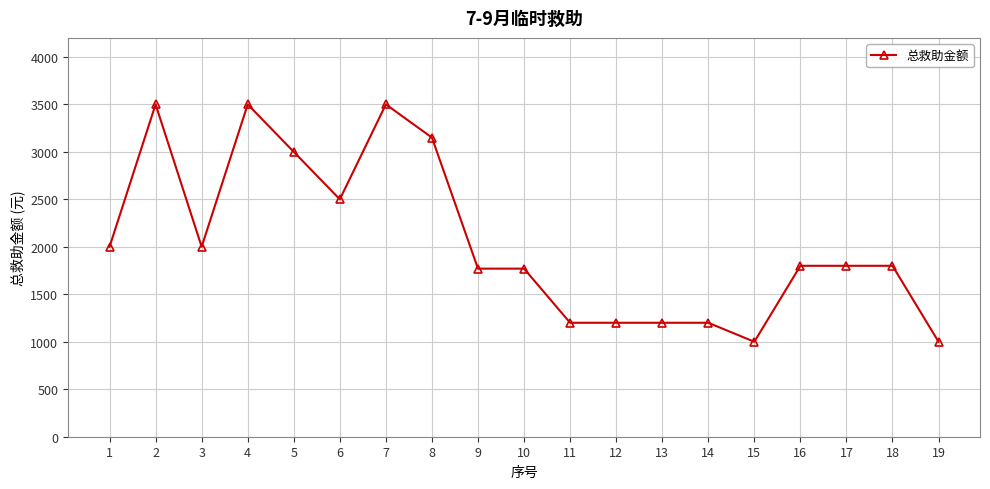

The value at 6 is 1302. True or false?

False